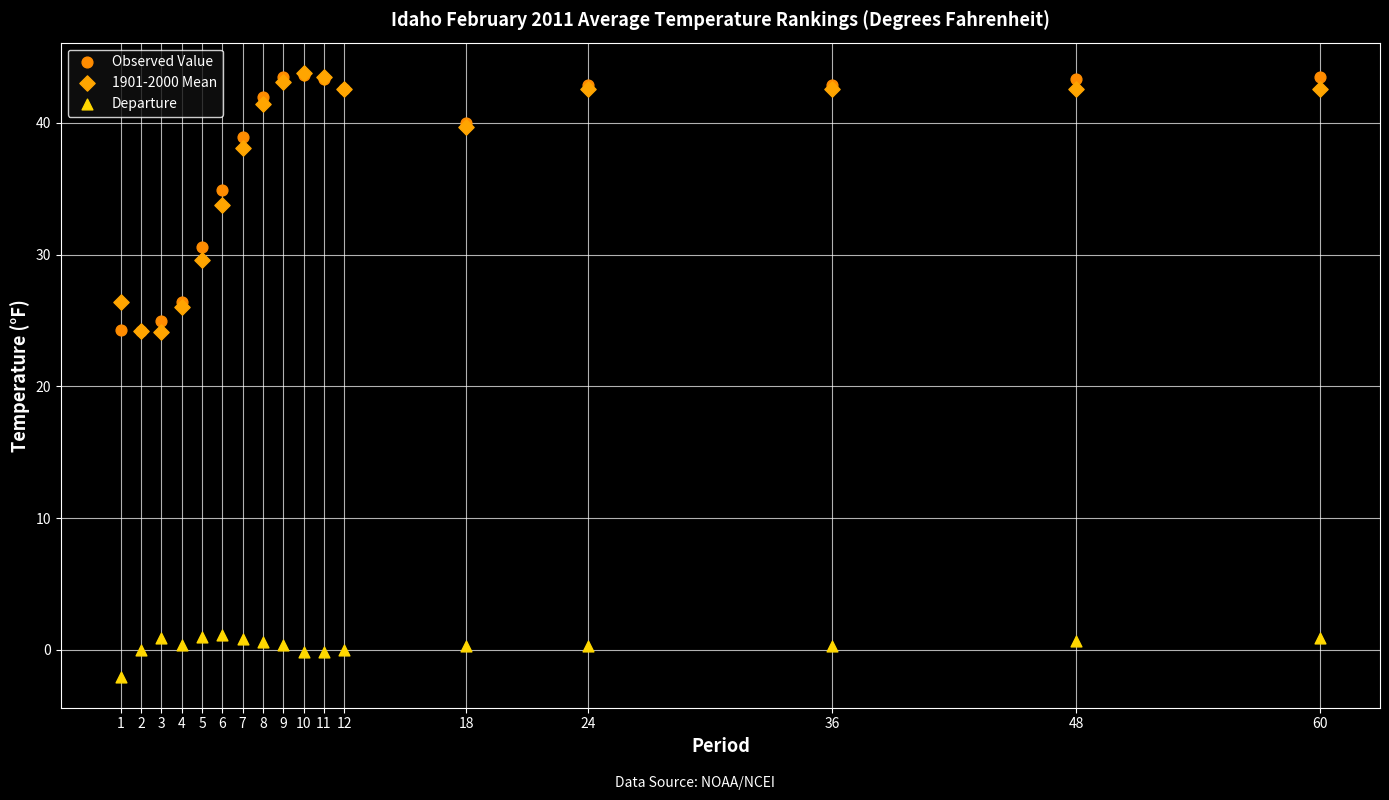

In the Observed Value series, what Y value is closest to 33?

34.9